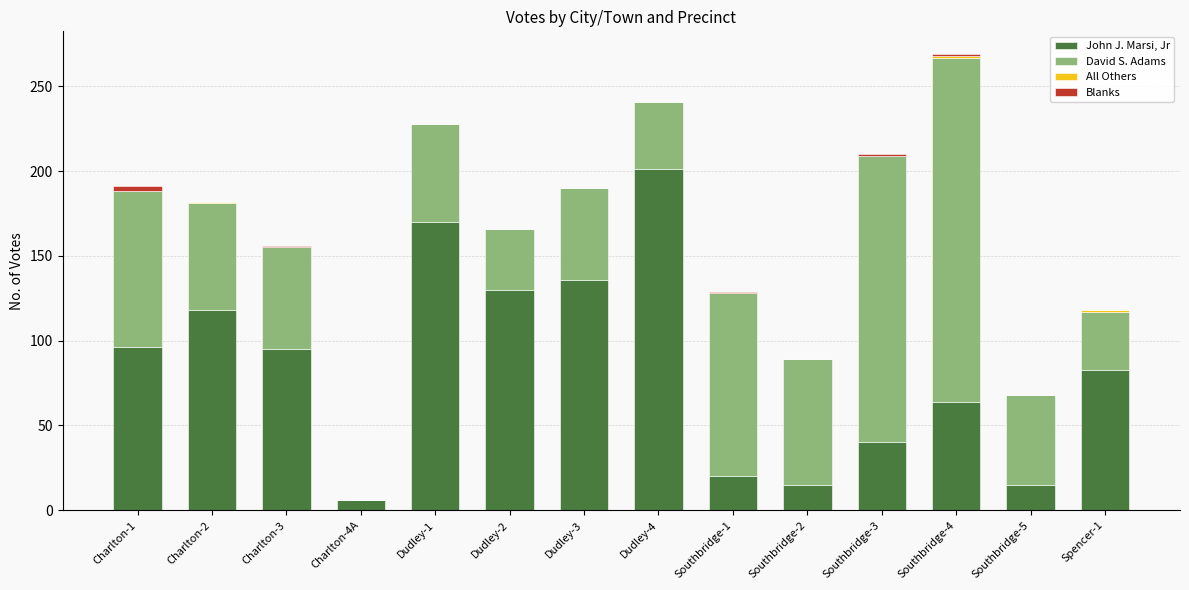

At which label does John J. Marsi, Jr reach its peak?

Dudley-4